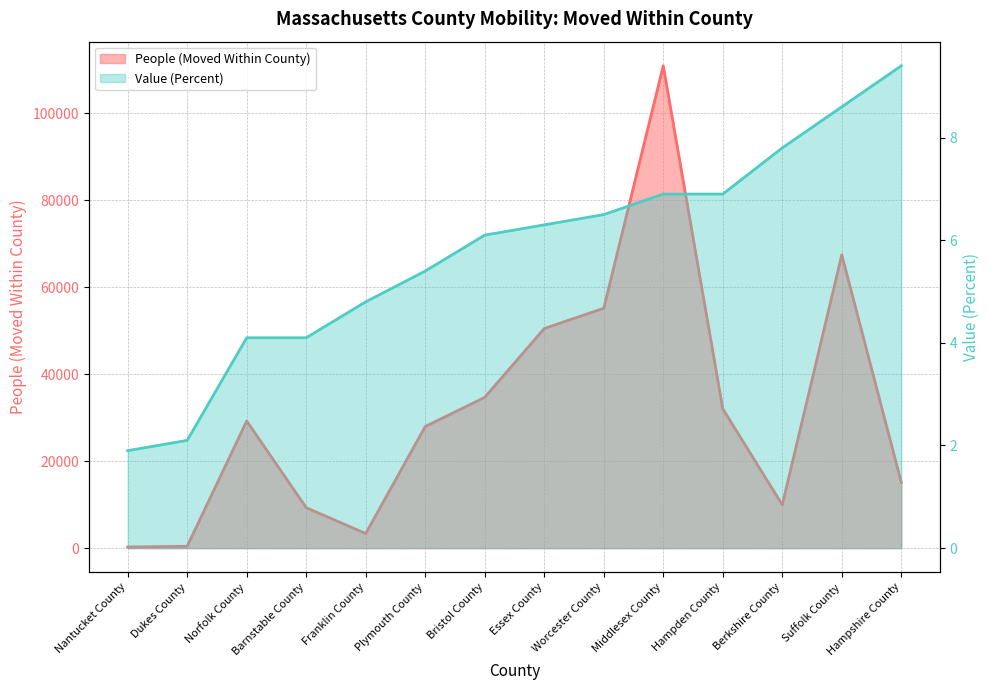

Reading left to right, extract all data points from this chart.

People (Moved Within County): Nantucket County=264.0	Dukes County=429.0	Norfolk County=29222.0	Barnstable County=9297.0	Franklin County=3354.0	Plymouth County=27952.0	Bristol County=34653.0	Essex County=50475.0	Worcester County=55137.0	Middlesex County=110870.0	Hampden County=32021.0	Berkshire County=9955.0	Suffolk County=67423.0	Hampshire County=15089.0
Value (Percent): Nantucket County=1.9	Dukes County=2.1	Norfolk County=4.1	Barnstable County=4.1	Franklin County=4.8	Plymouth County=5.4	Bristol County=6.1	Essex County=6.3	Worcester County=6.5	Middlesex County=6.9	Hampden County=6.9	Berkshire County=7.8	Suffolk County=8.6	Hampshire County=9.4